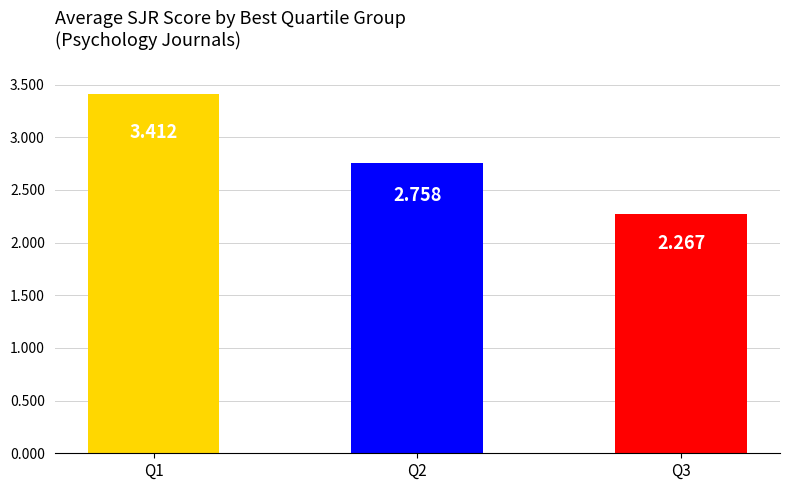

Count the number of categories in the chart.

3